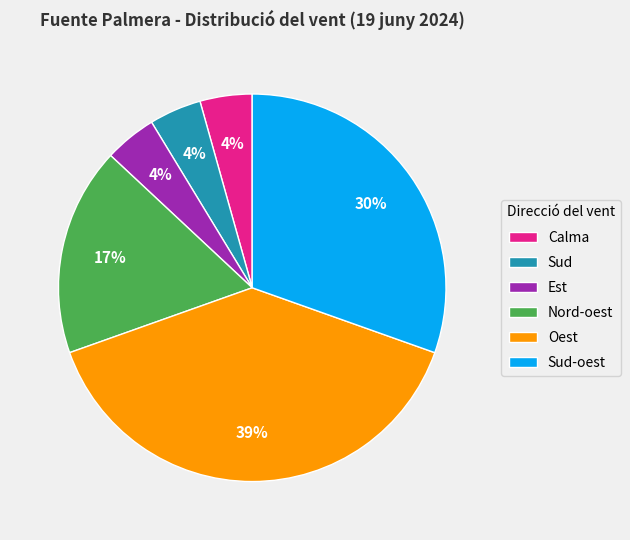

To the nearest percent, what portion does Est represent?

4%